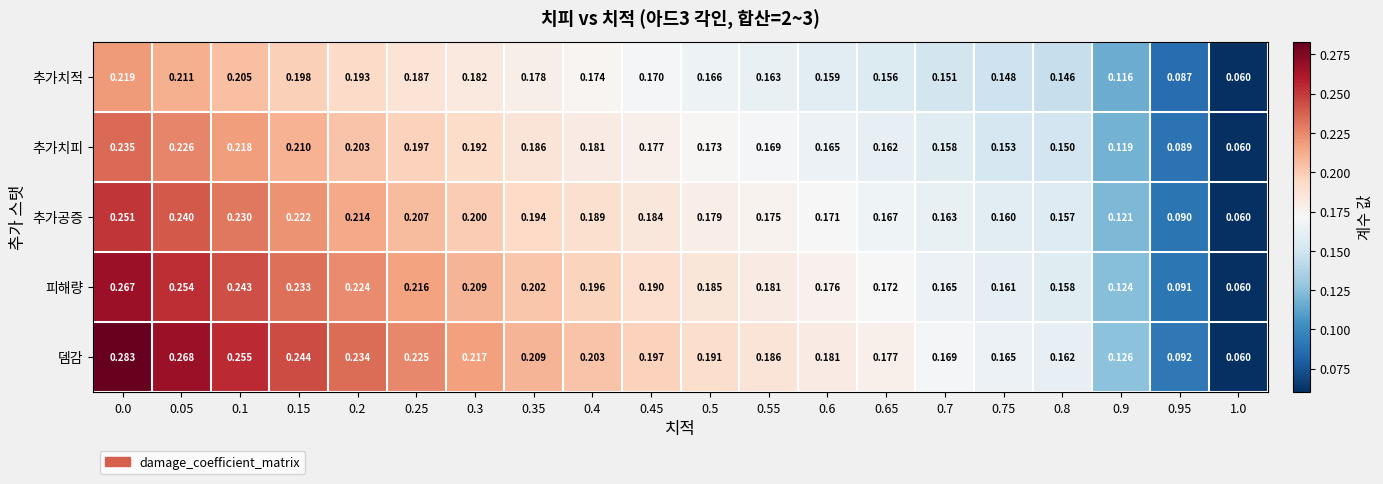

Between 0.2 and 0.65, which series saw the biggest shift?

뎀감